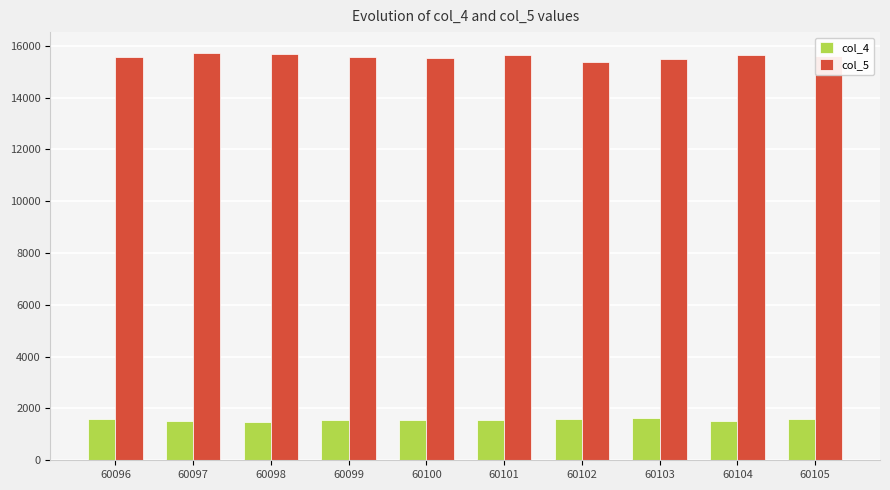

Which series has the largest total across all categories?

col_5